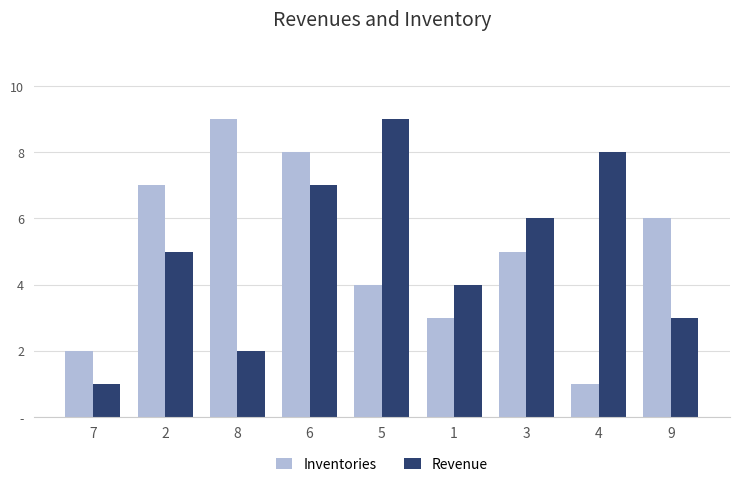

Are the bars horizontal?

No